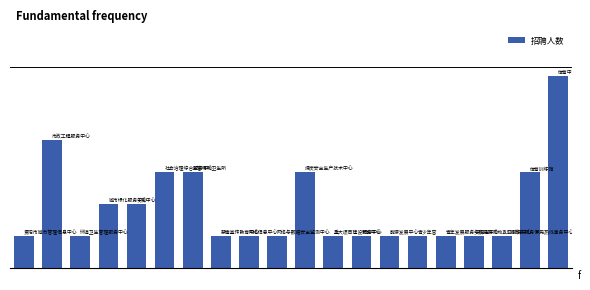

Rank the categories by value from lowest to highest.

0, 2, 7, 8, 9, 11, 12, 13, 14, 15, 16, 17, 3, 4, 5, 6, 10, 18, 1, 19